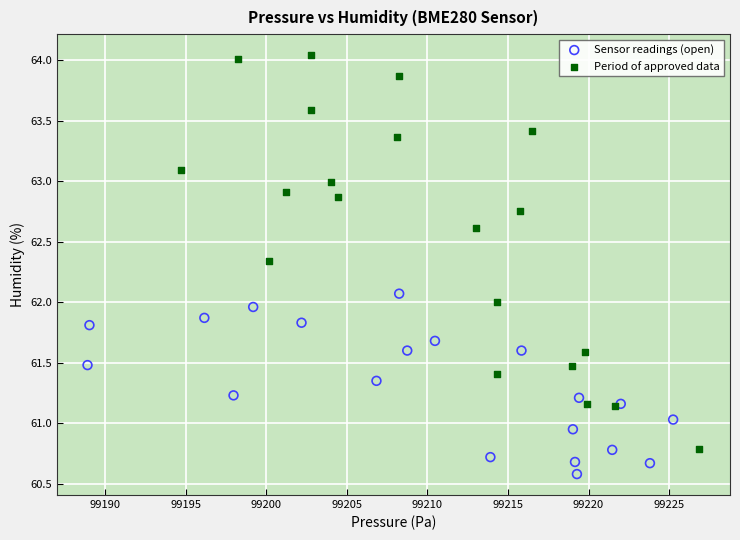

Which series reaches the minimum Y coordinate?

Sensor readings (open)